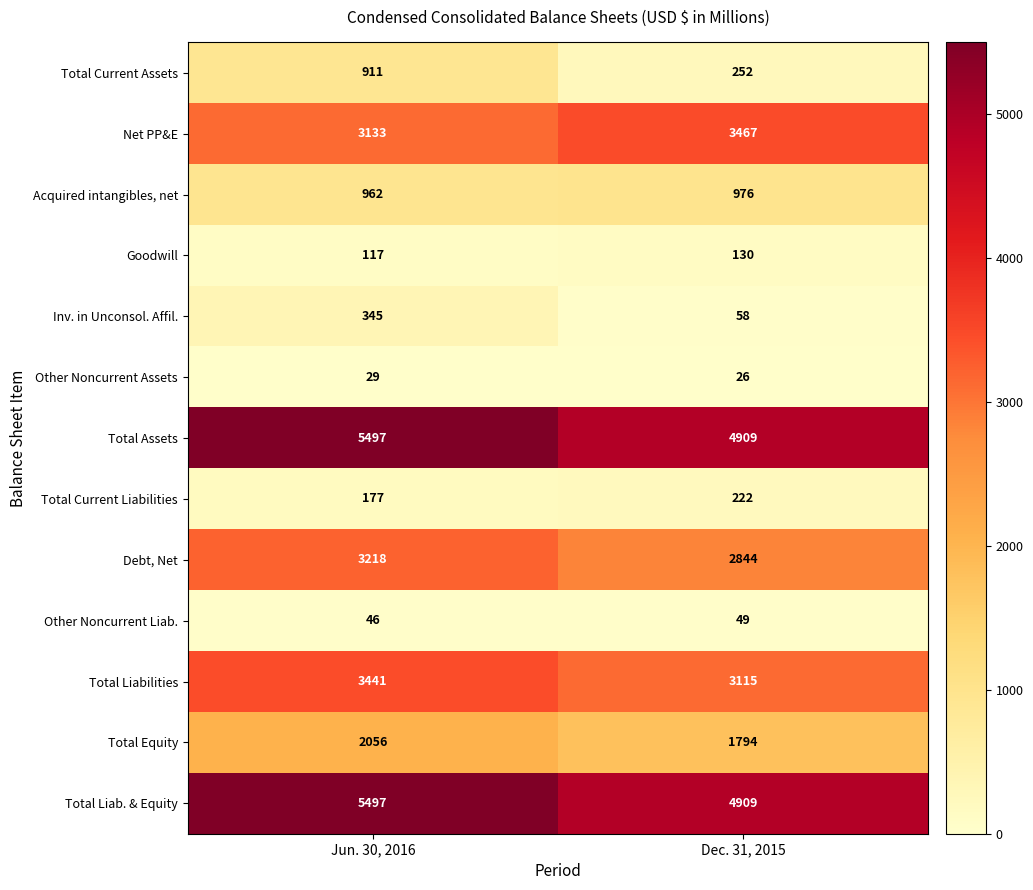

Which series has the largest range (max minus min)?

Total Current Assets